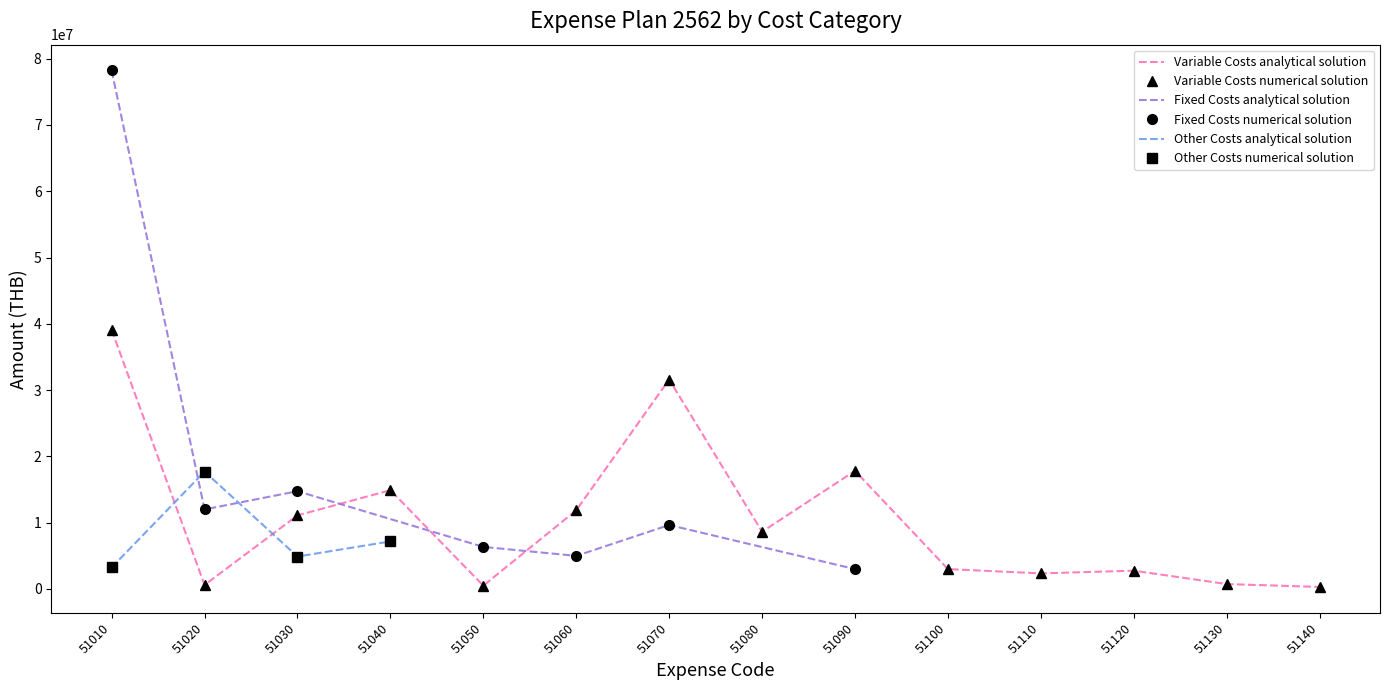

After their last crossing, which series has the higher values: Other Costs or Fixed Costs?

Fixed Costs